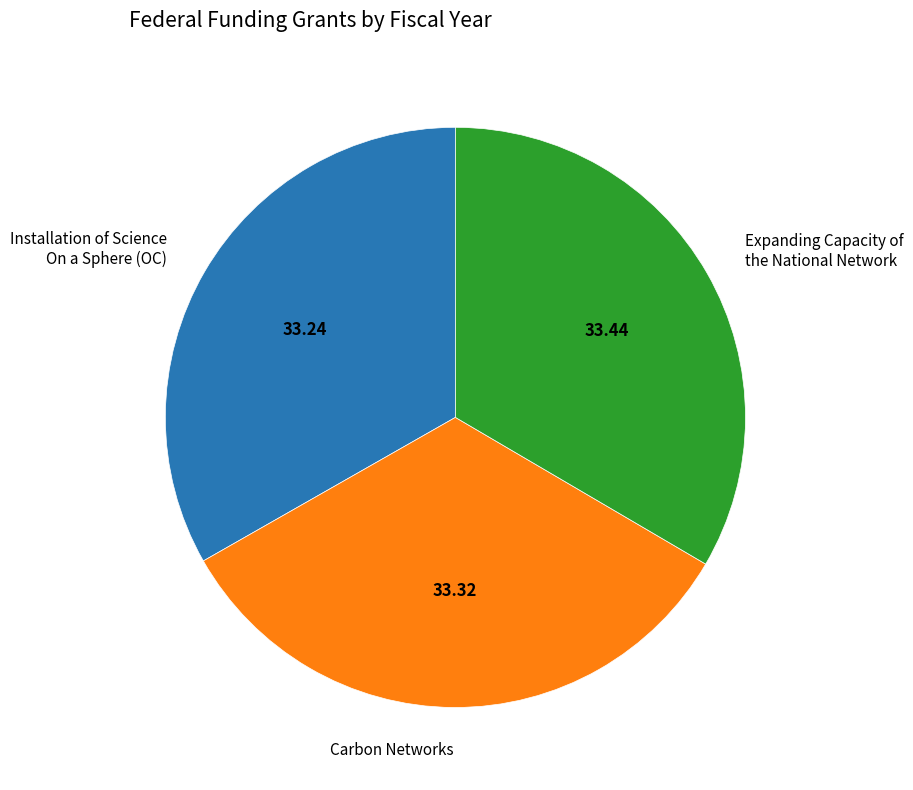

What is the ratio of the value at Expanding Capacity of the National Network to the value at Carbon Networks?

1.0